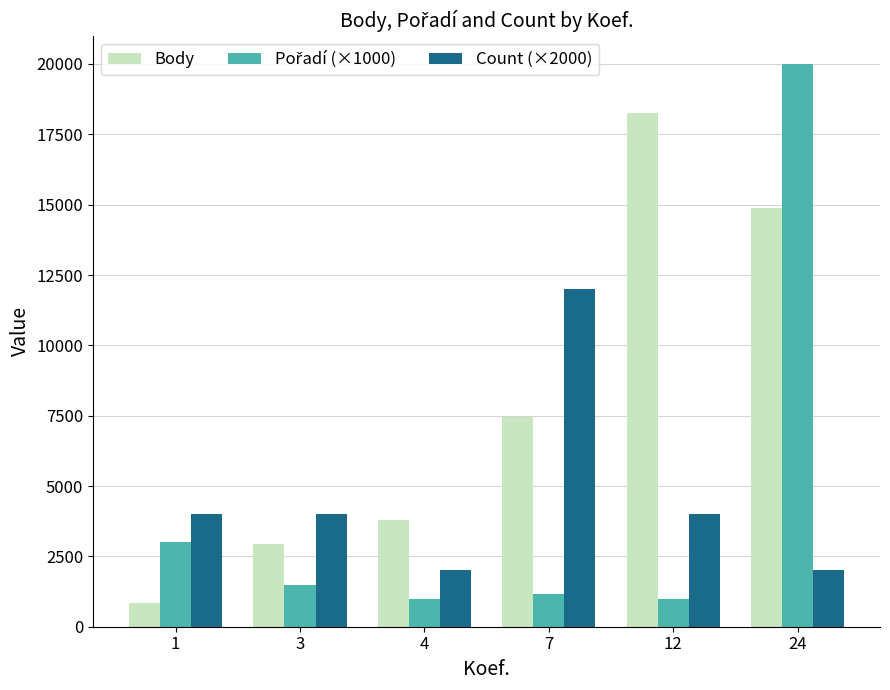

What is the maximum value shown in the chart?

20000.0